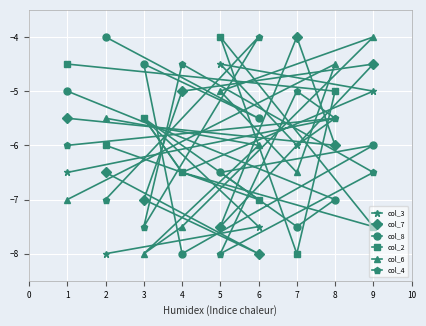

How many interior local valleys does the col_7 series have?

3